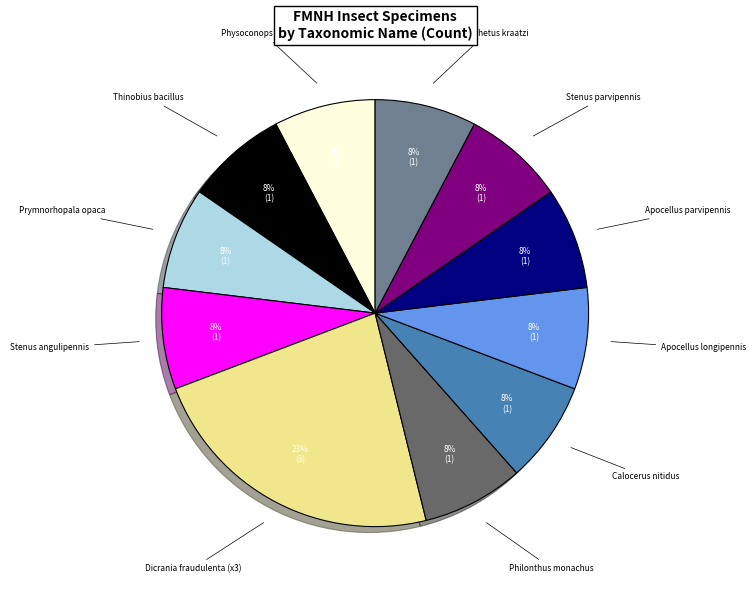

How many slices are in this pie chart?

11